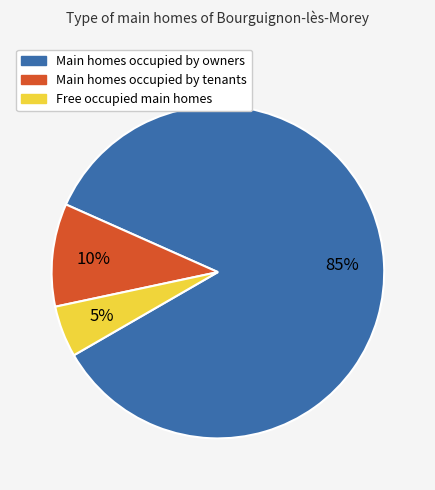

To the nearest percent, what is the difference between the largest and smallest slice percentages?

80%